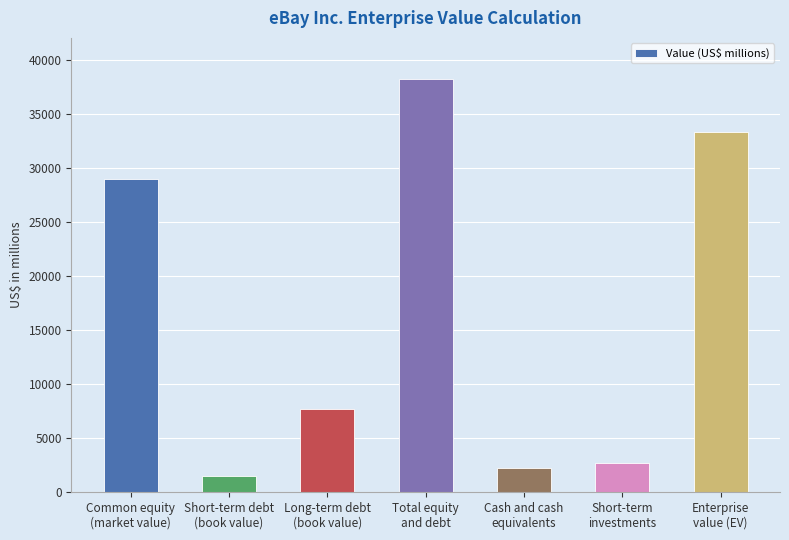

At which label is the value closest to 19877?

Common equity
(market value)